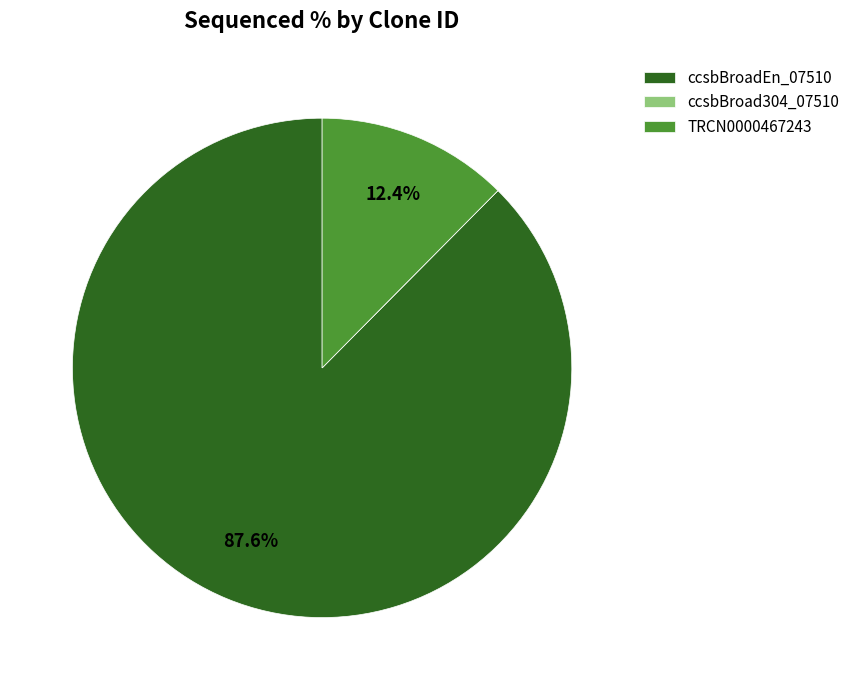

Is the sum of ccsbBroadEn_07510 and TRCN0000467243 greater than half?

Yes